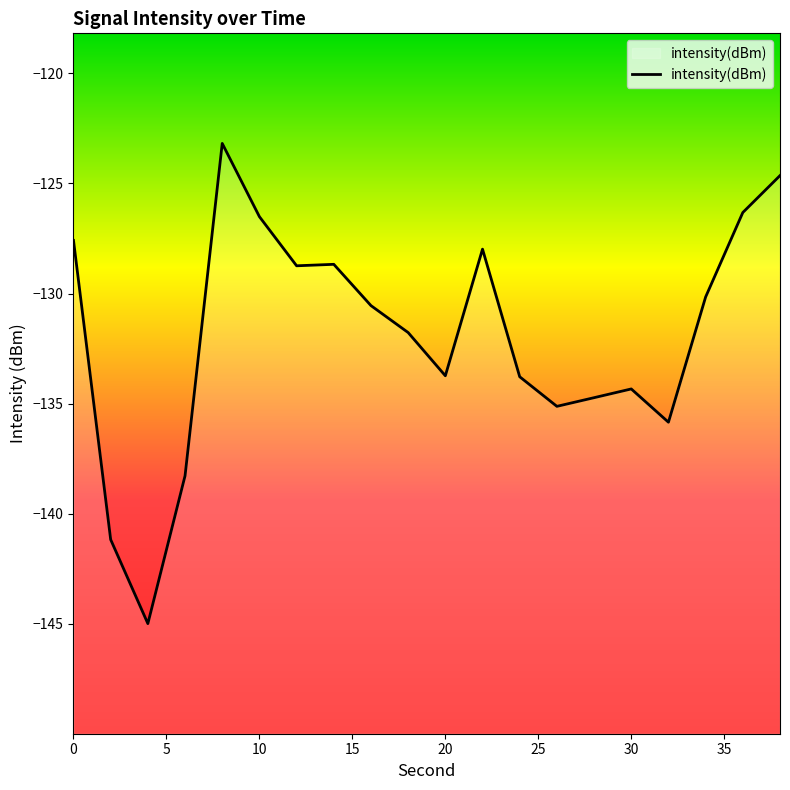

How many interior local valleys (lower than both neighbors) does the data have?

5